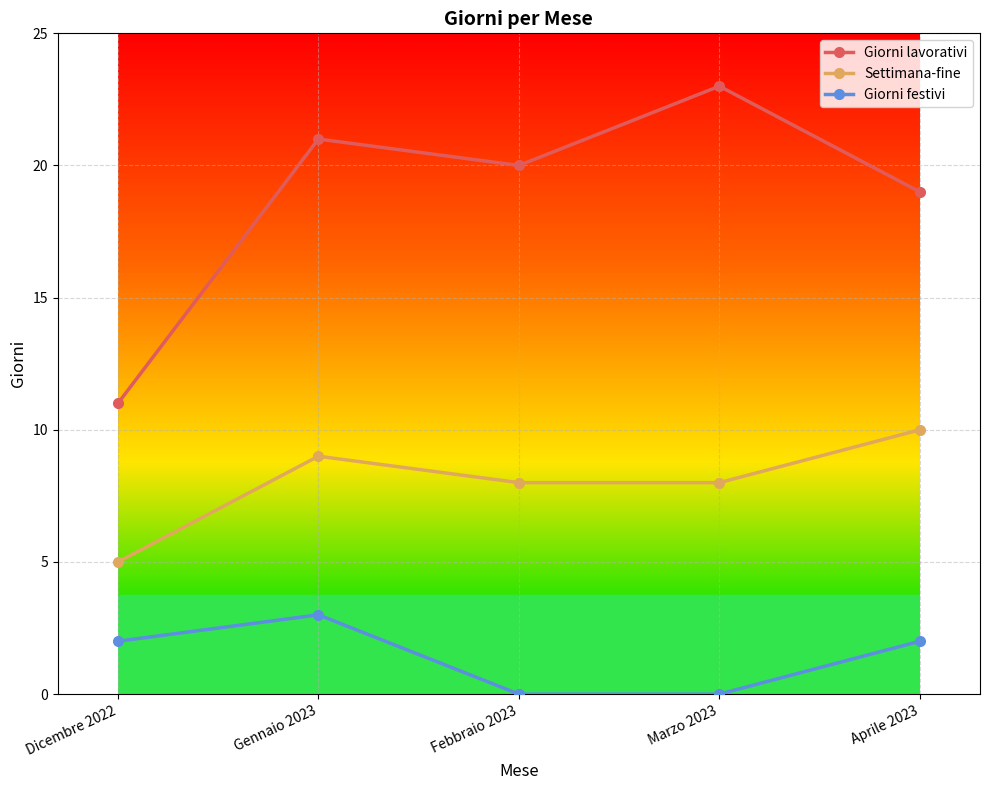

How many data points does each series have?

5